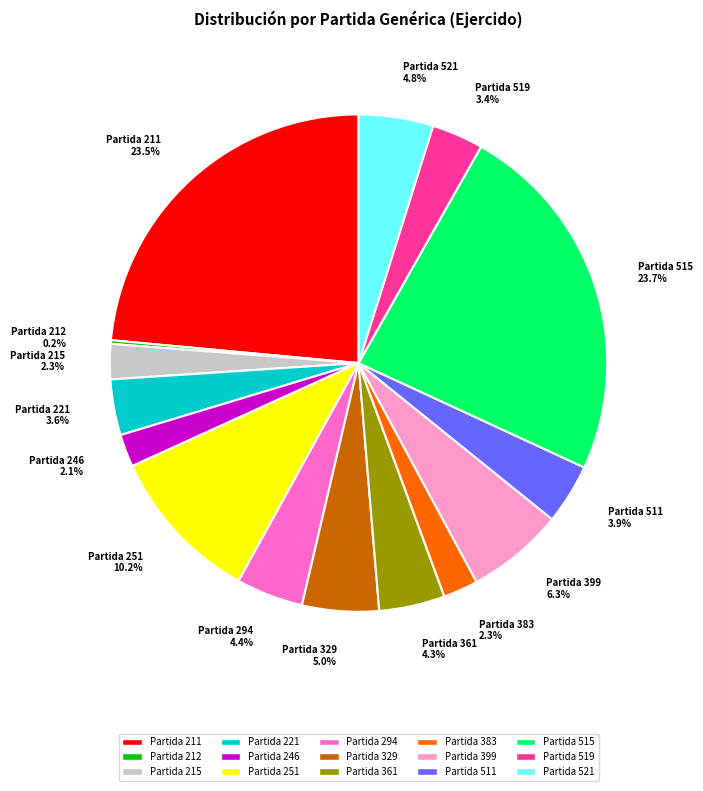

Is there any slice that represents more than half of the pie?

No